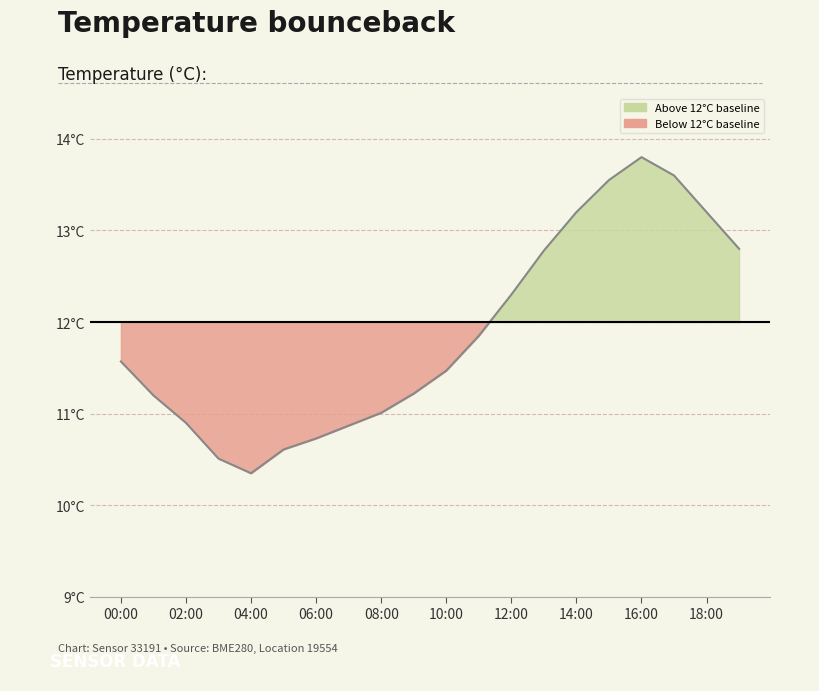

At which category does the chart reach its peak across all series?

16:00